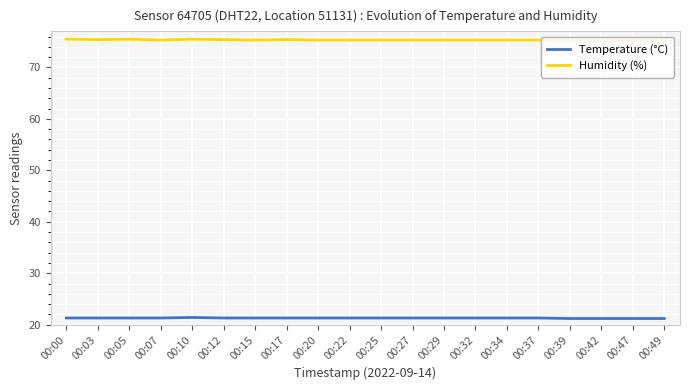

At which category does the chart reach its minimum across all series?

00:39